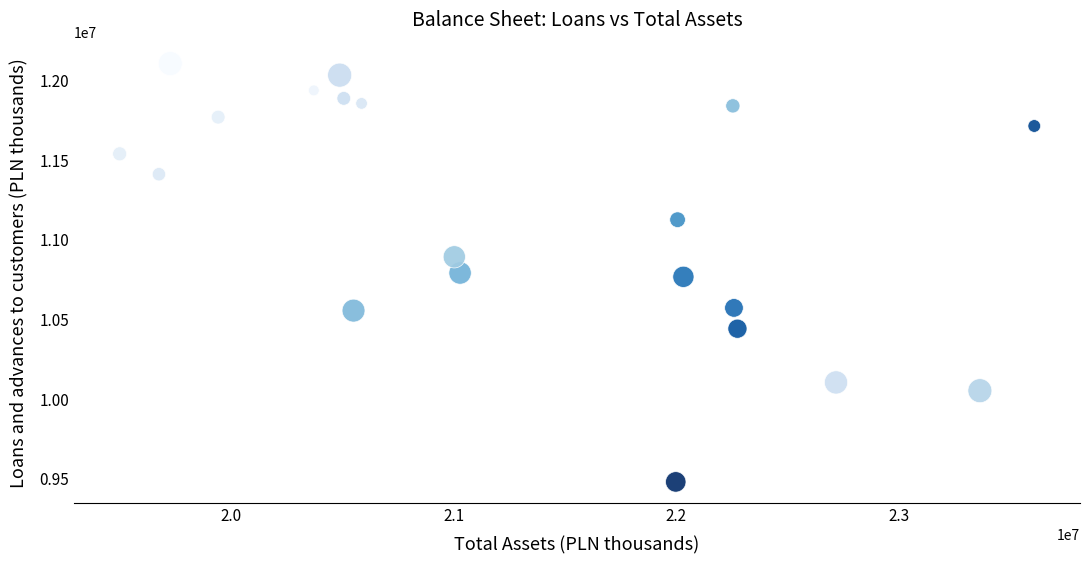

What is the range of Y values (max minus min)?

2625283